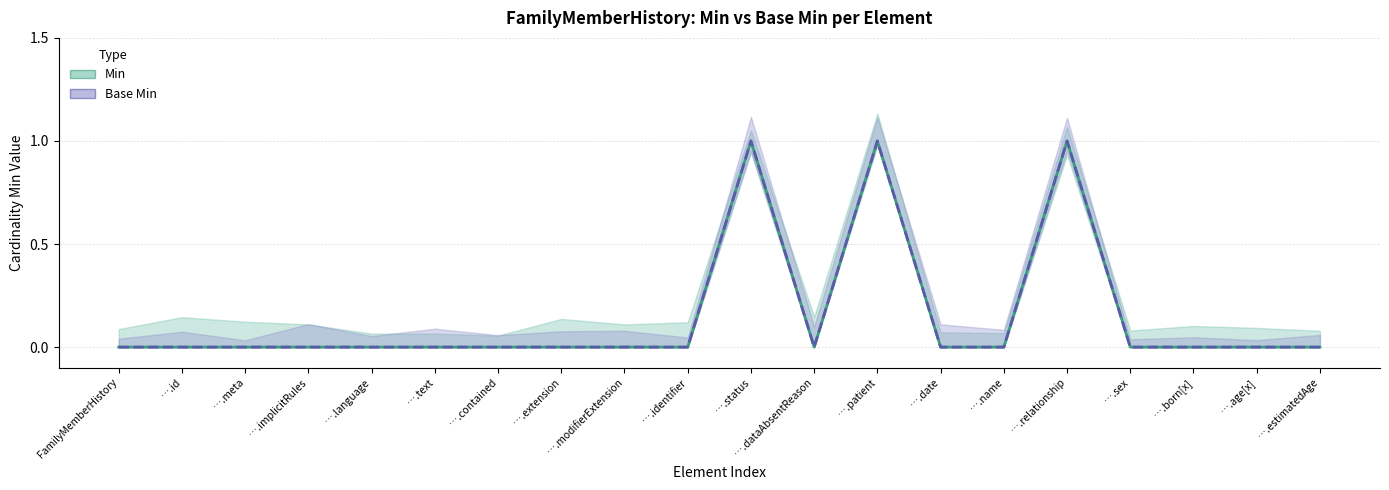

What is the maximum value shown in the chart?

1